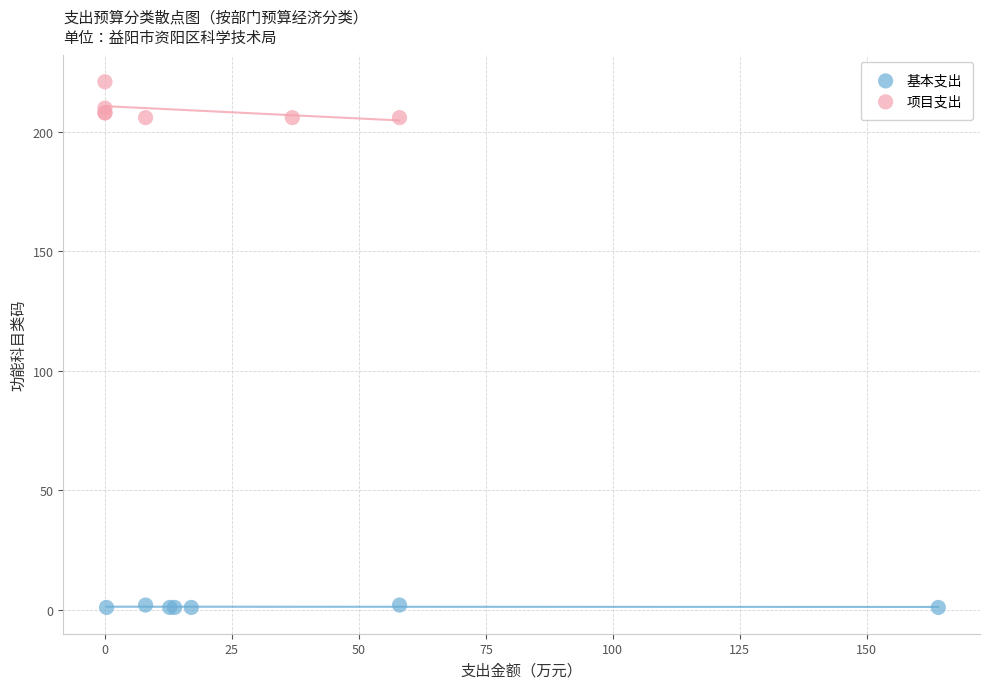

Which series contains the highest Y value?

项目支出